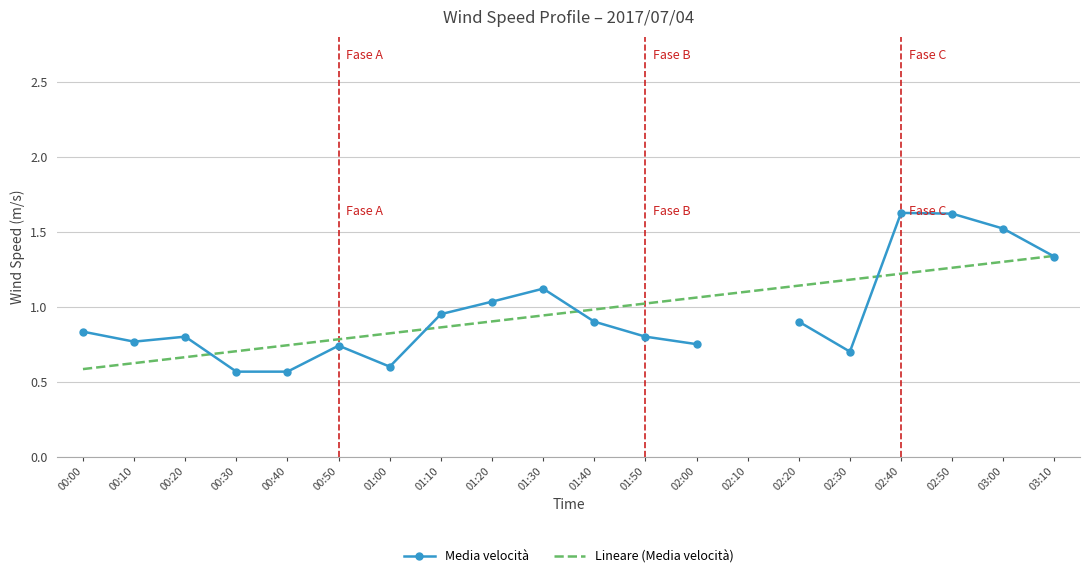

True or false: Lineare (Media velocità) and Media velocità cross at least once.

True